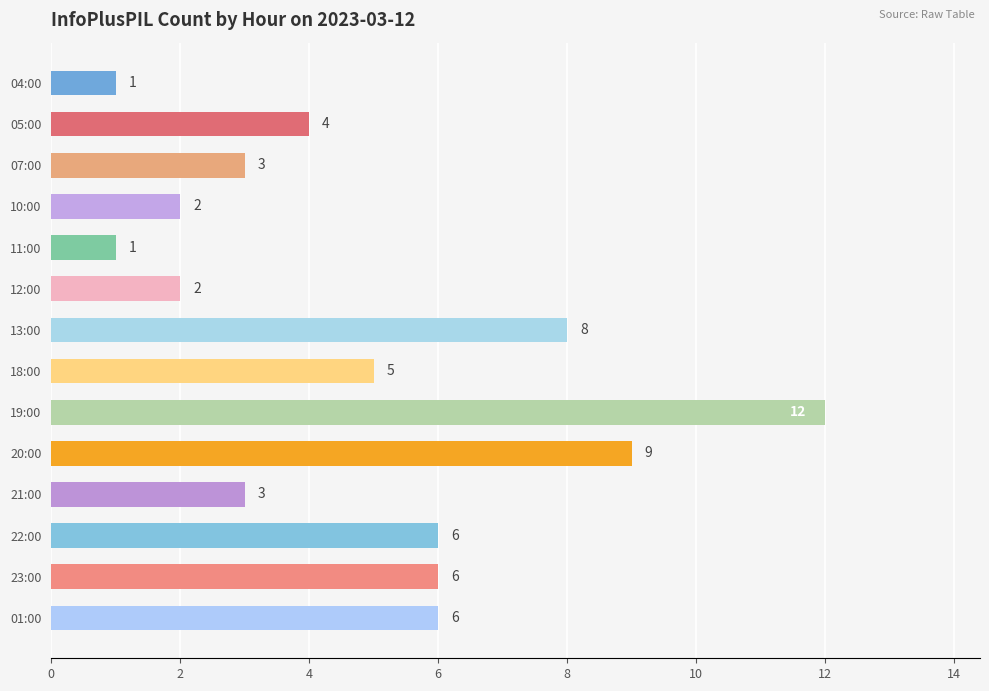

Between 10:00 and 21:00, which is larger?

21:00